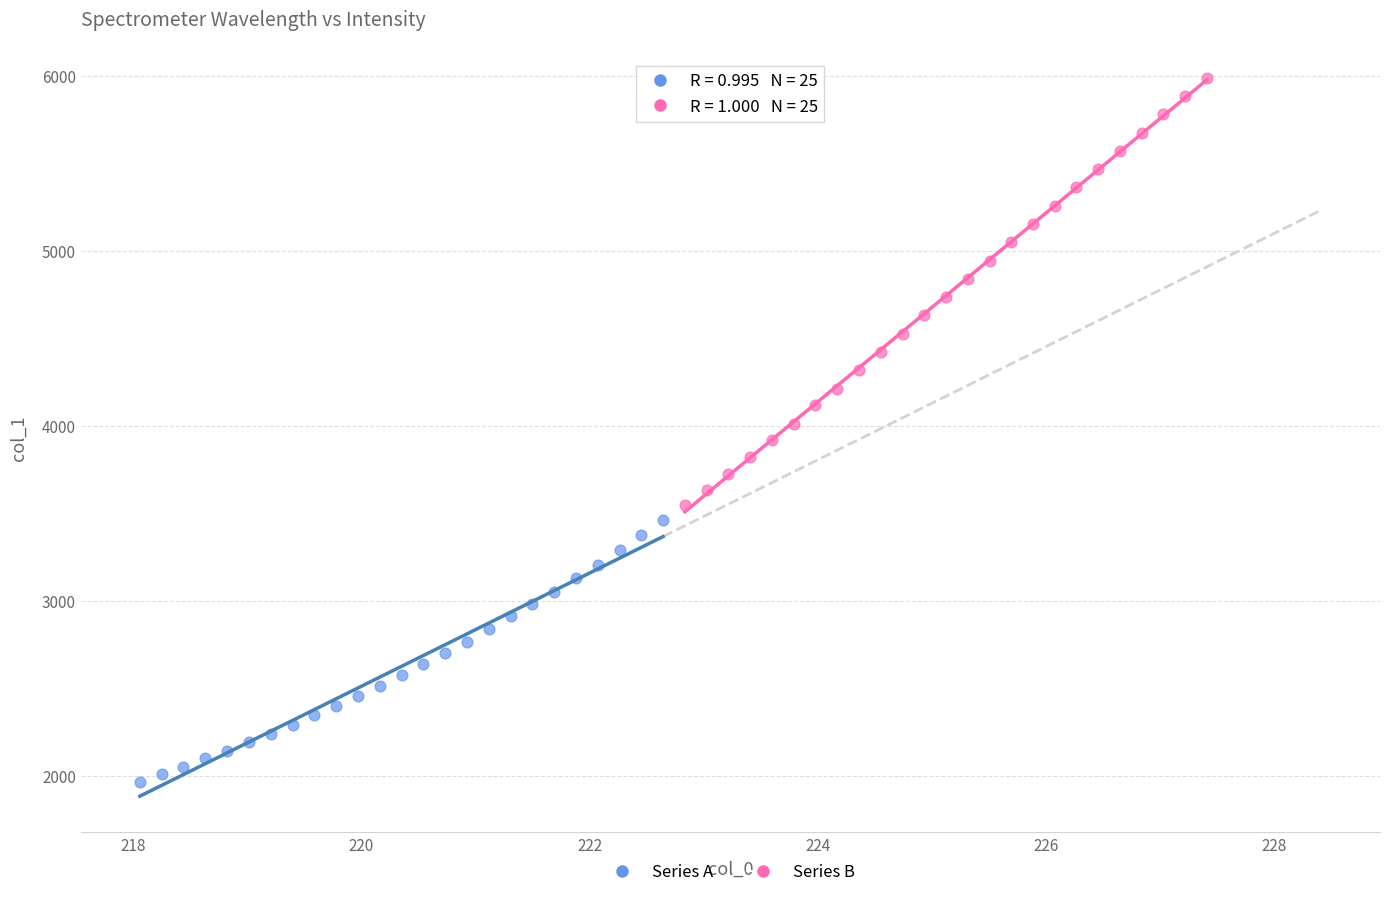

Which series contains the highest Y value?

Series B